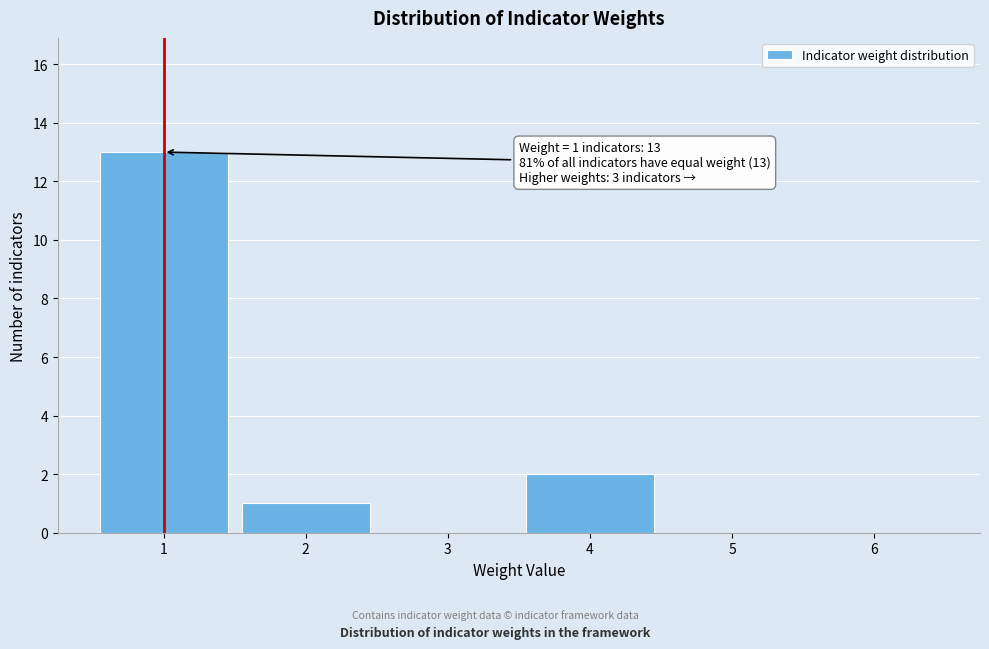

Reading right to left, transcribe all the data shown in this chart.

6=0	5=0	4=2	3=0	2=1	1=13